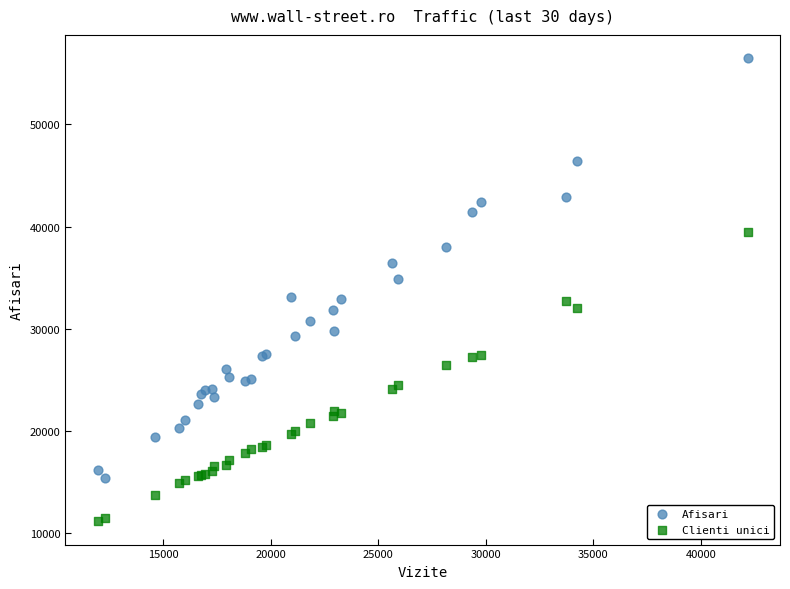

Which series reaches the maximum Y coordinate?

Afisari